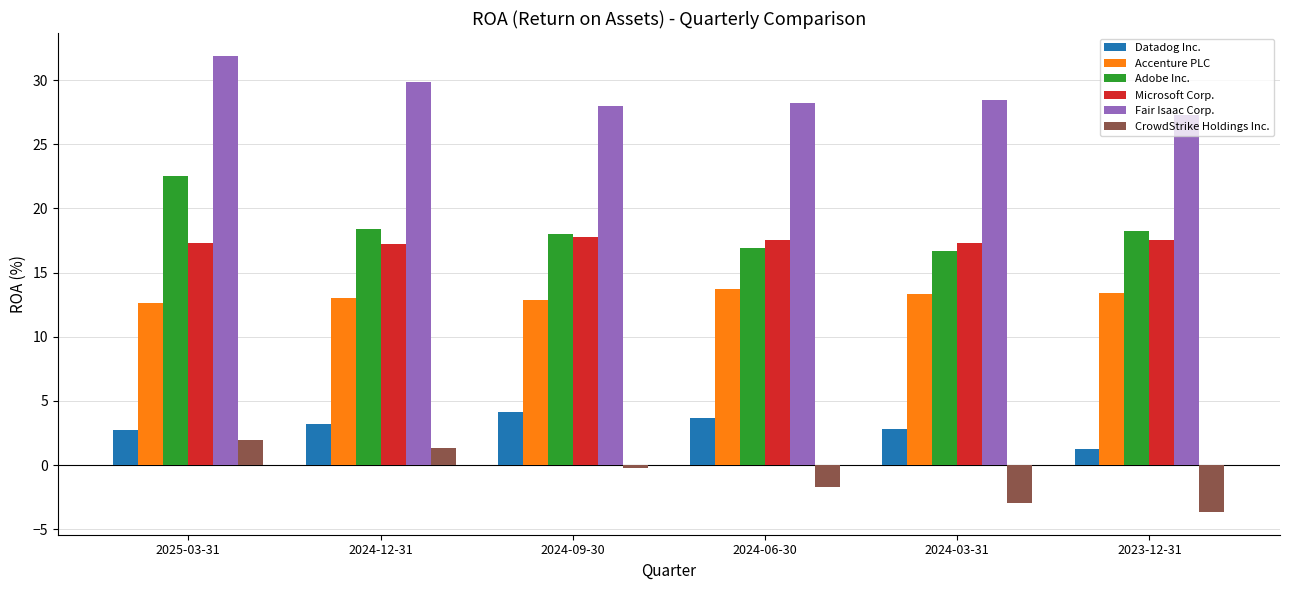

Rank the series by their maximum value, from highest to lowest.

Fair Isaac Corp., Adobe Inc., Microsoft Corp., Accenture PLC, Datadog Inc., CrowdStrike Holdings Inc.